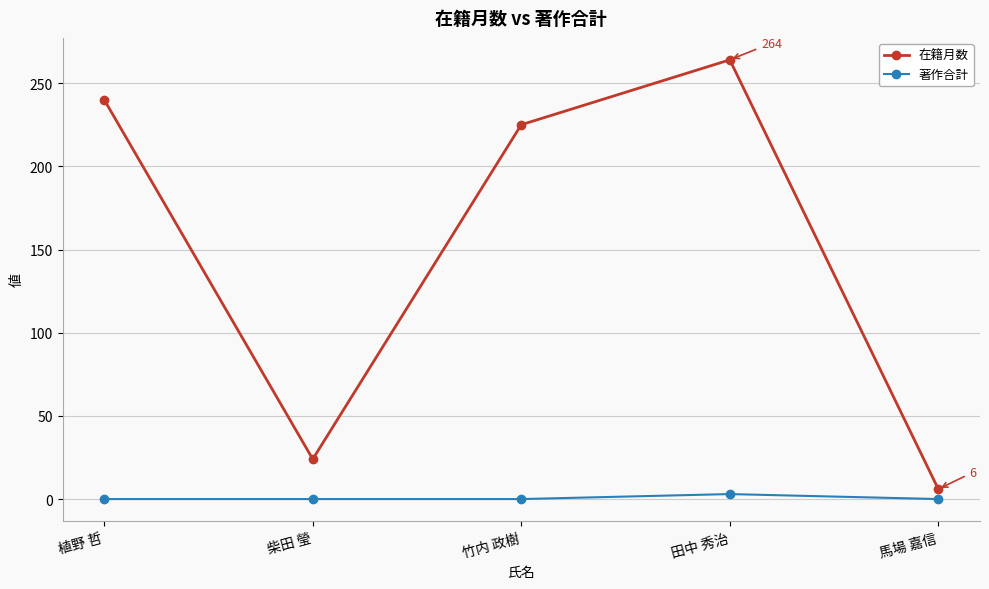

What is the spread (max minus min) of values at 馬場 嘉信?

6